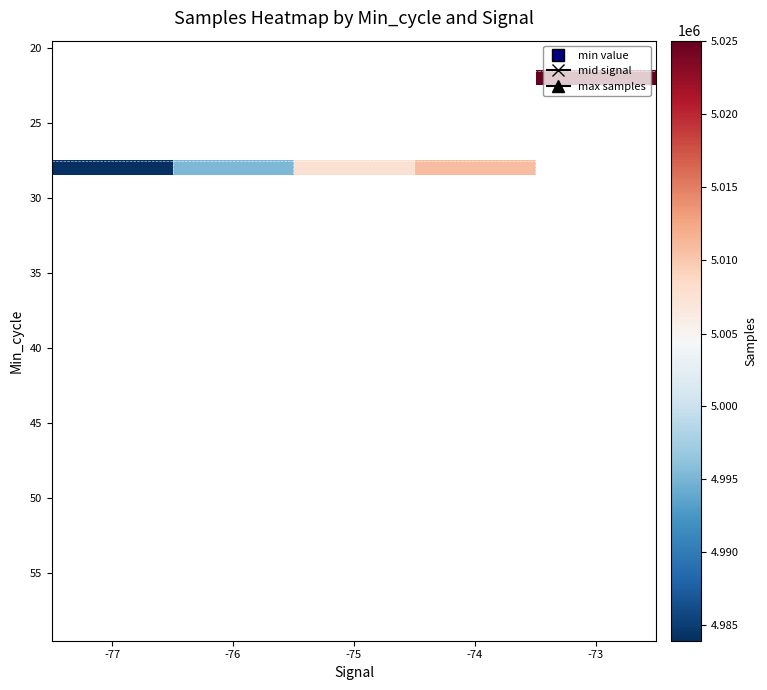

What is the greatest value displayed?

5025017.0